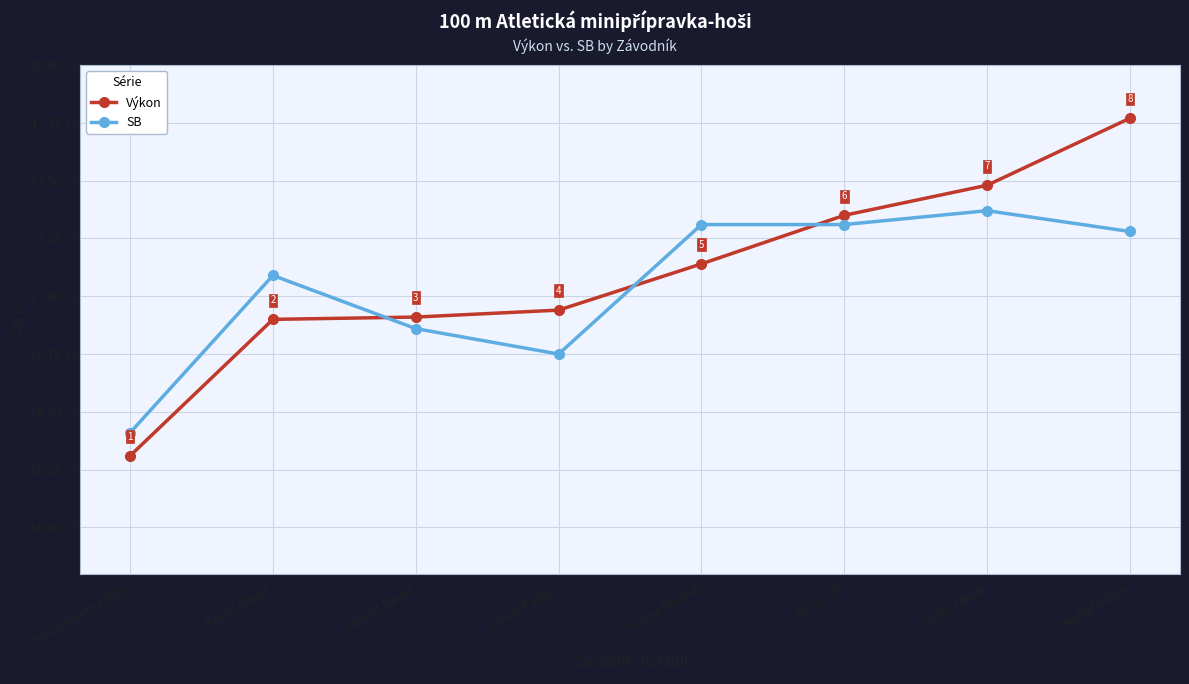

Where does the SB series first go above 17?

Rákos Albert